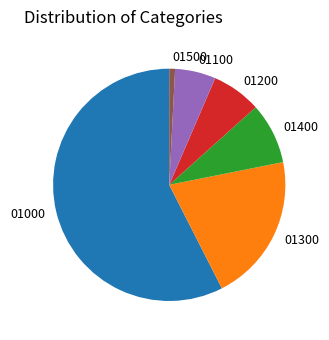

True or false: 01300 accounts for 33% of the total.

False